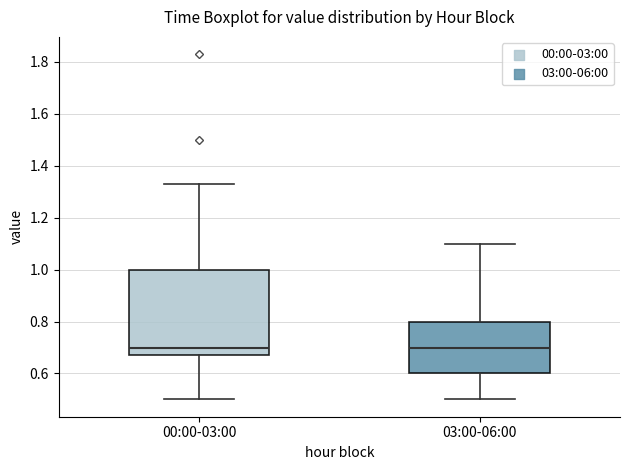

Reading left to right, read every box against the y-axis: the position of its median line, the range the box covers, and the ends of its whiskers. The values are not printed on the chart, so give them approximately, as read against the axis.

00:00-03:00: median 0.70, box 0.68 to 1.00, whiskers 0.50 to 1.34
03:00-06:00: median 0.70, box 0.60 to 0.80, whiskers 0.50 to 1.10